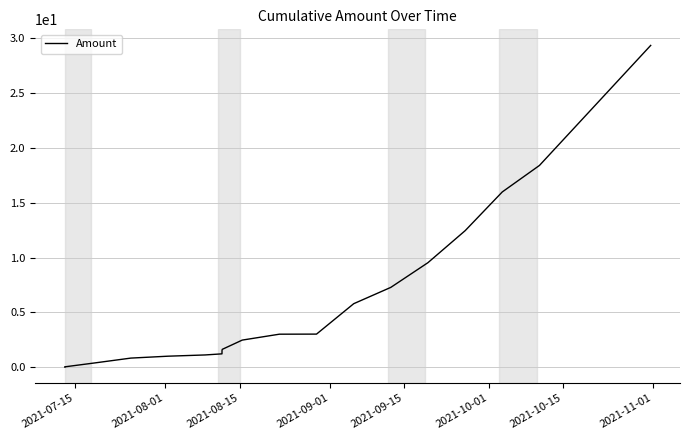

What is the maximum value shown in the chart?

29.3